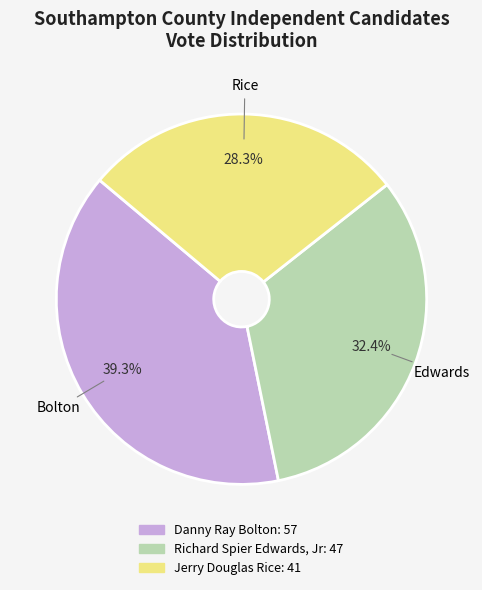

The Jerry Douglas Rice slice represents 42% of the pie. True or false?

False